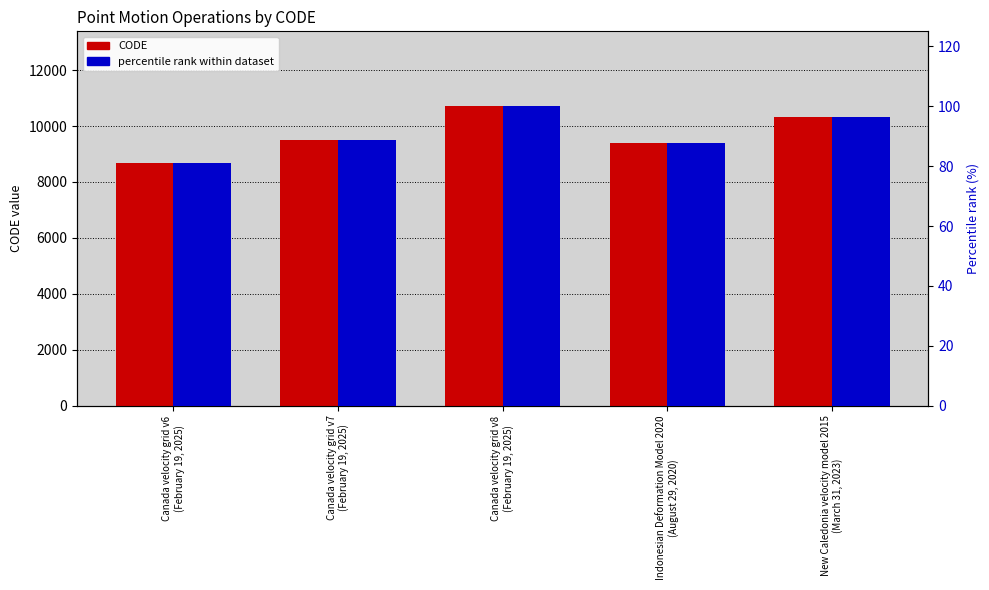

List the labels in order of percentile rank within dataset value, smallest first.

Canada velocity grid v6
(February 19, 2025), Indonesian Deformation Model 2020
(August 29, 2020), Canada velocity grid v7
(February 19, 2025), New Caledonia velocity model 2015
(March 31, 2023), Canada velocity grid v8
(February 19, 2025)